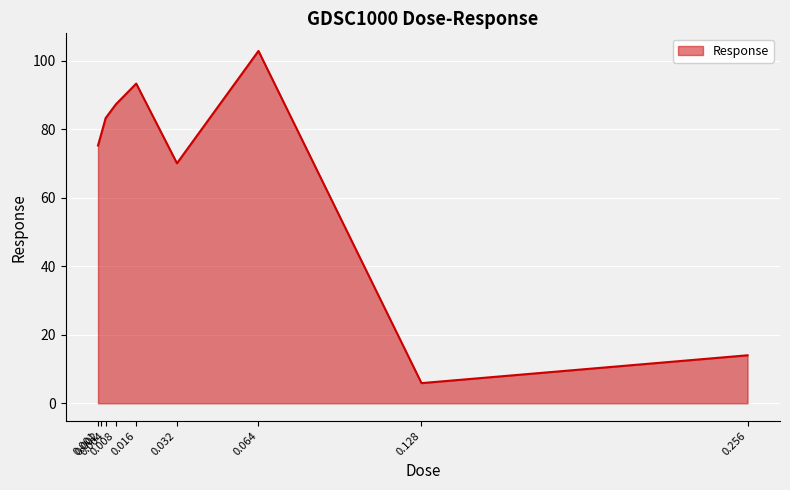

Reading right to left, list all the values displayed in this chart.

0.256=14.0	0.128=5.9	0.064=102.9	0.032=70.1	0.016=93.3	0.008=87.3	0.004=83.3	0.002=77.9	0.001=75.3